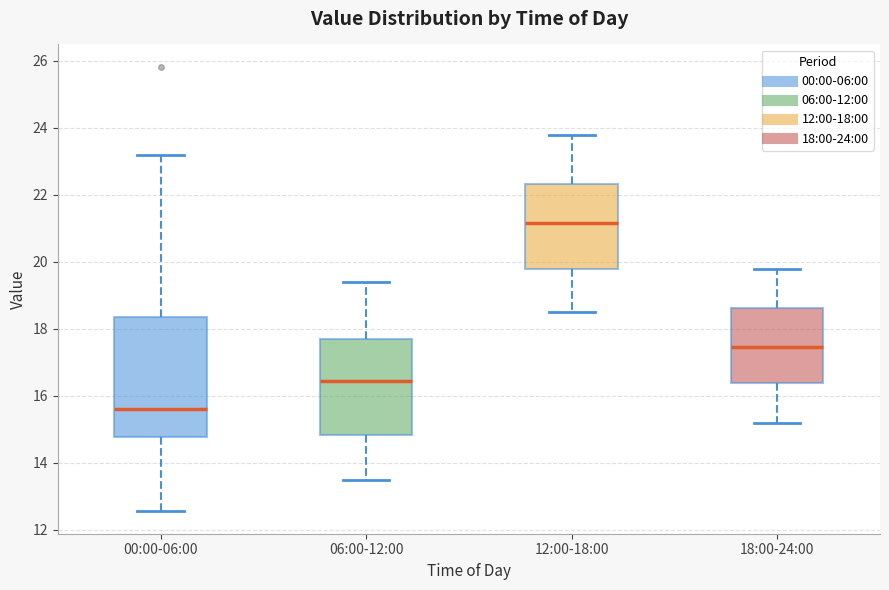

Reading left to right, read every box against the y-axis: the position of its median line, the range the box covers, and the ends of its whiskers. The values are not printed on the chart, so give them approximately, as read against the axis.

00:00-06:00: median 15.6, box 14.8 to 18.4, whiskers 12.6 to 23.2
06:00-12:00: median 16.4, box 14.8 to 17.6, whiskers 13.6 to 19.4
12:00-18:00: median 21.2, box 19.8 to 22.4, whiskers 18.6 to 23.8
18:00-24:00: median 17.4, box 16.4 to 18.6, whiskers 15.2 to 19.8